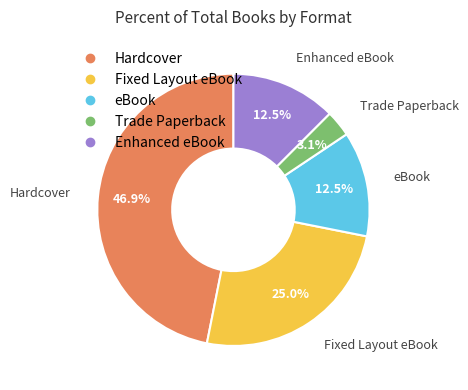

How many segments does this pie chart have?

5